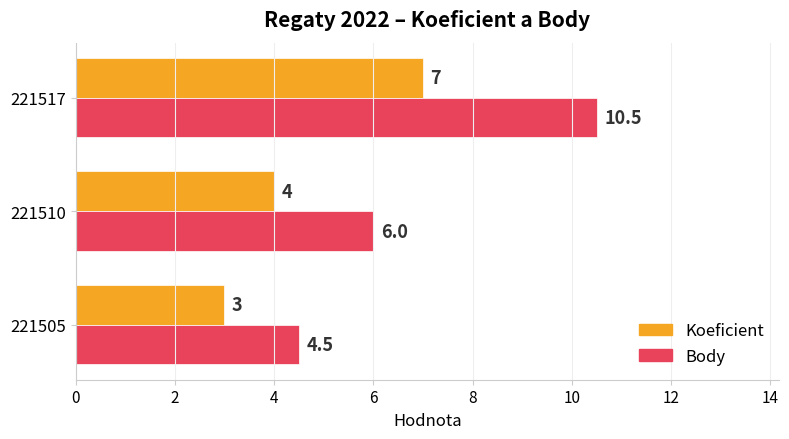

Which series has the widest spread of values?

Body